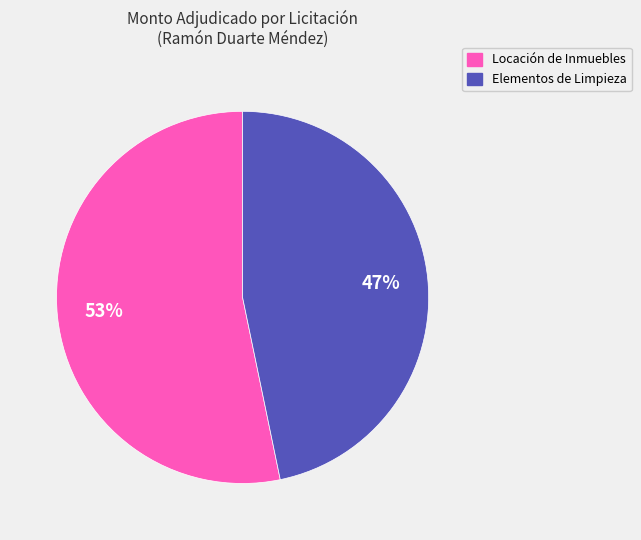

How many slices are in this pie chart?

2